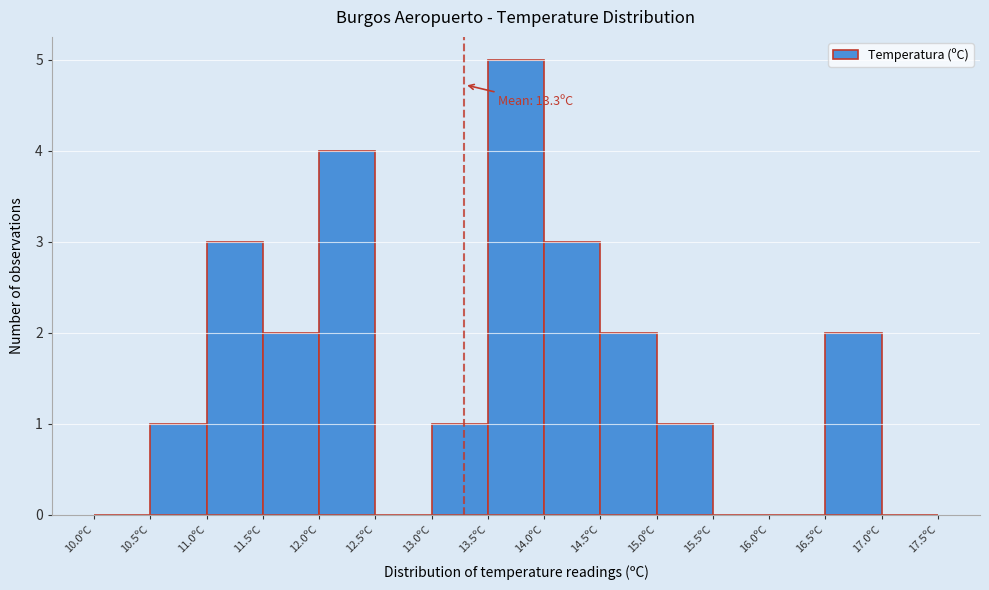

Over which range of the x-axis is the bar tallest?

13.5 to 14.0